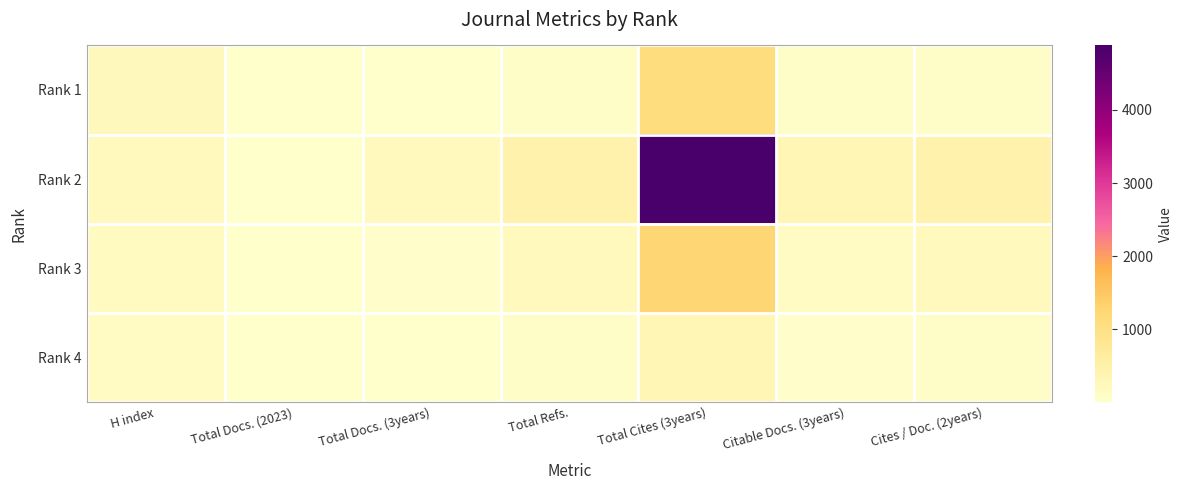

Which label corresponds to the smallest value in the chart?

Total Docs. (2023)